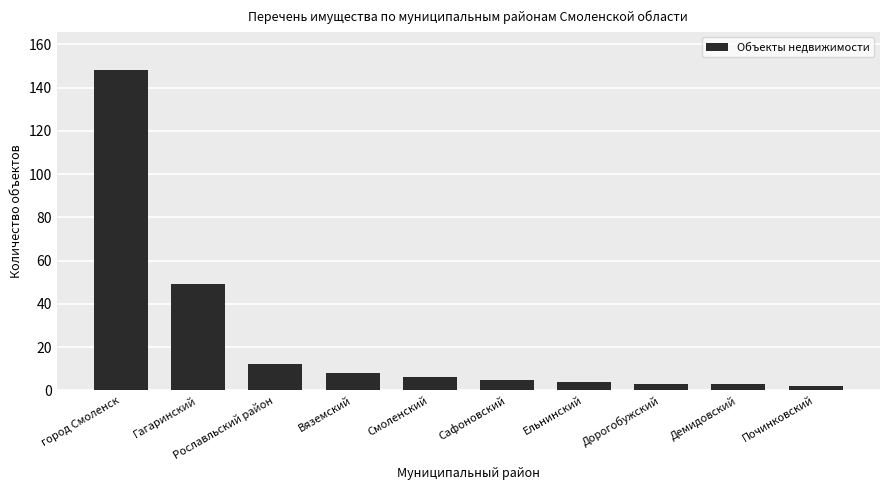

What is the difference between the values at Гагаринский and Вяземский?

41